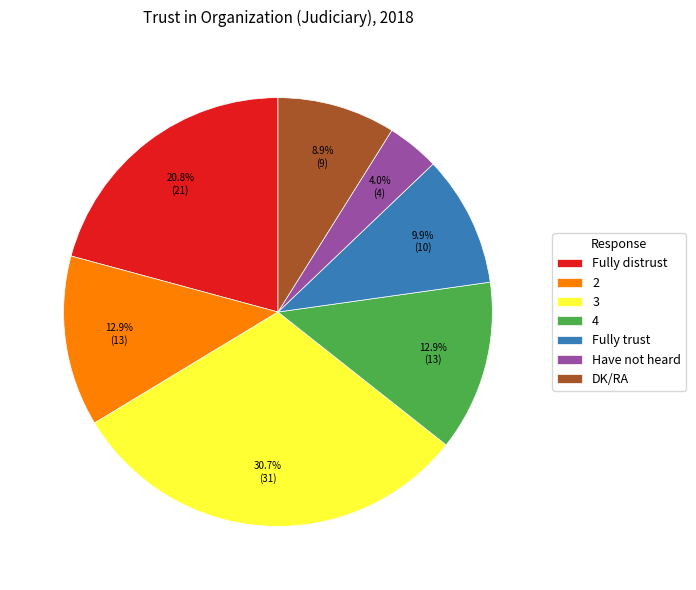

What is the ratio of the value at DK/RA to the value at 4?

0.7